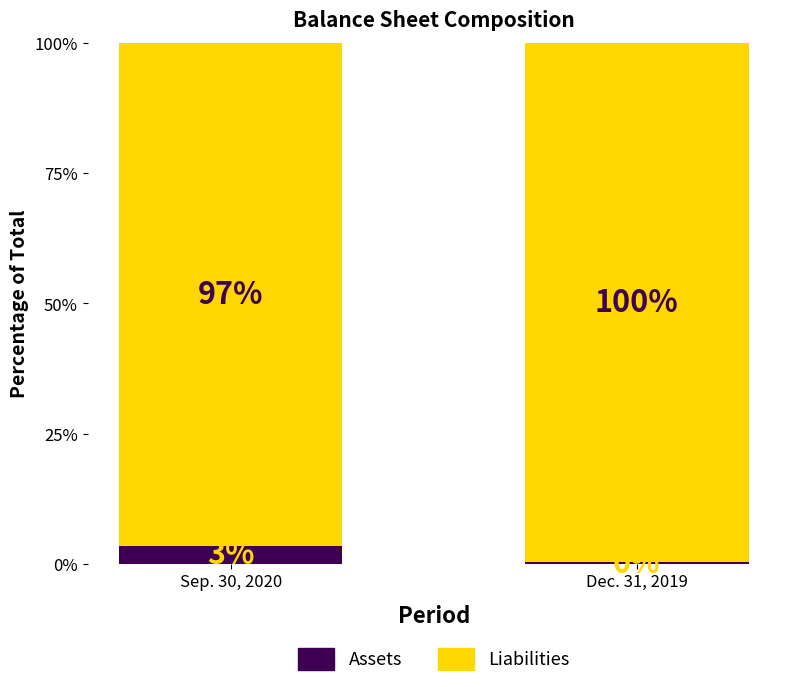

At which label is Assets closest to 1?

Dec. 31, 2019